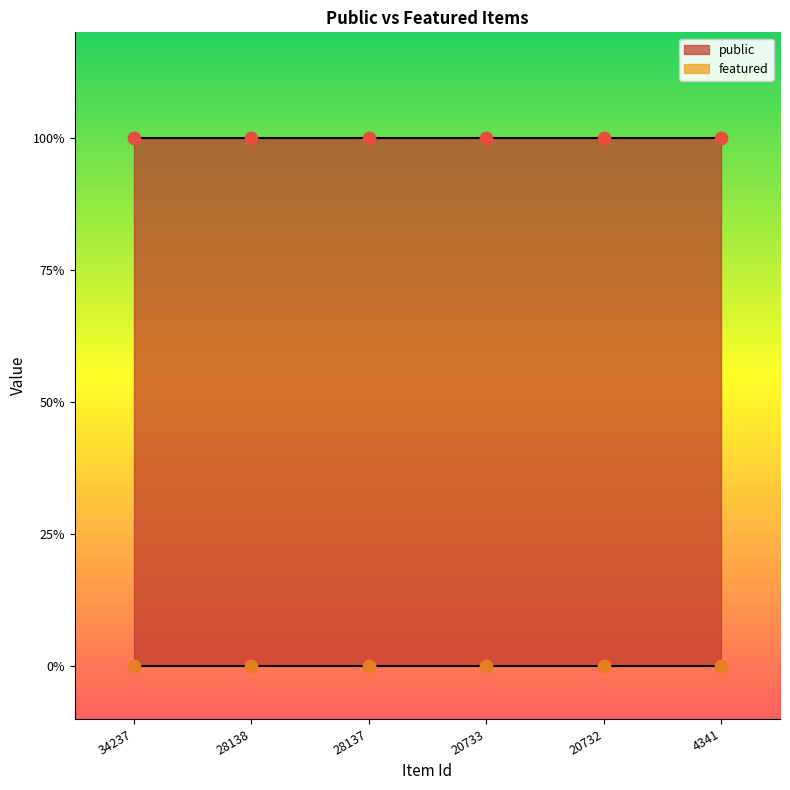

Which series contains the lowest Y value?

featured